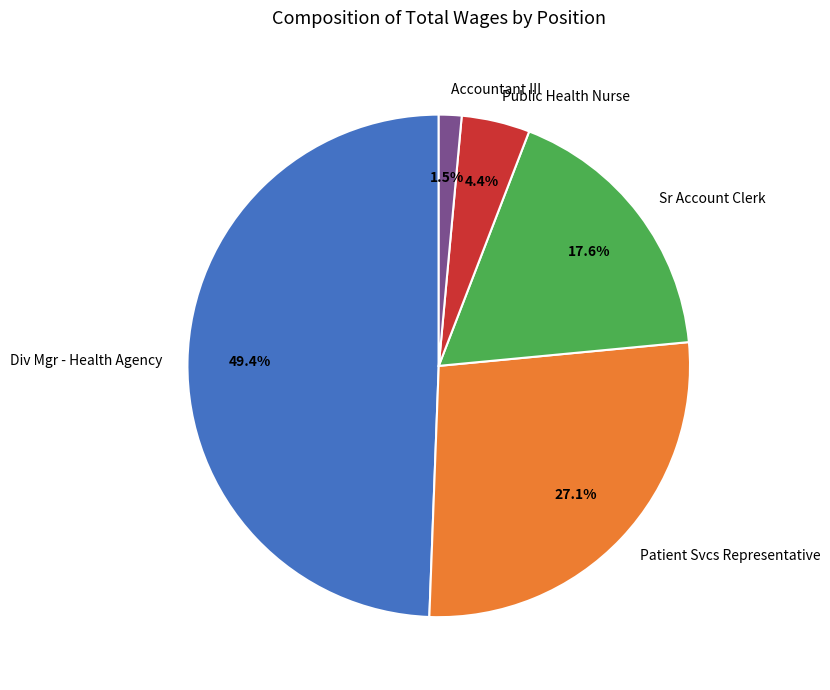

Rank the categories by value from lowest to highest.

Accountant III, Public Health Nurse, Sr Account Clerk, Patient Svcs Representative, Div Mgr - Health Agency